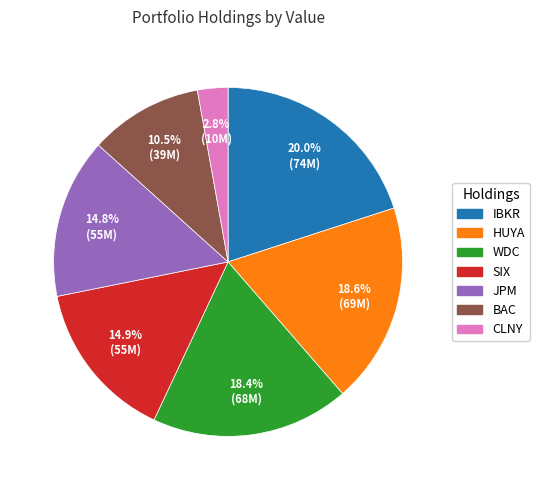

Does any single category account for the majority?

No